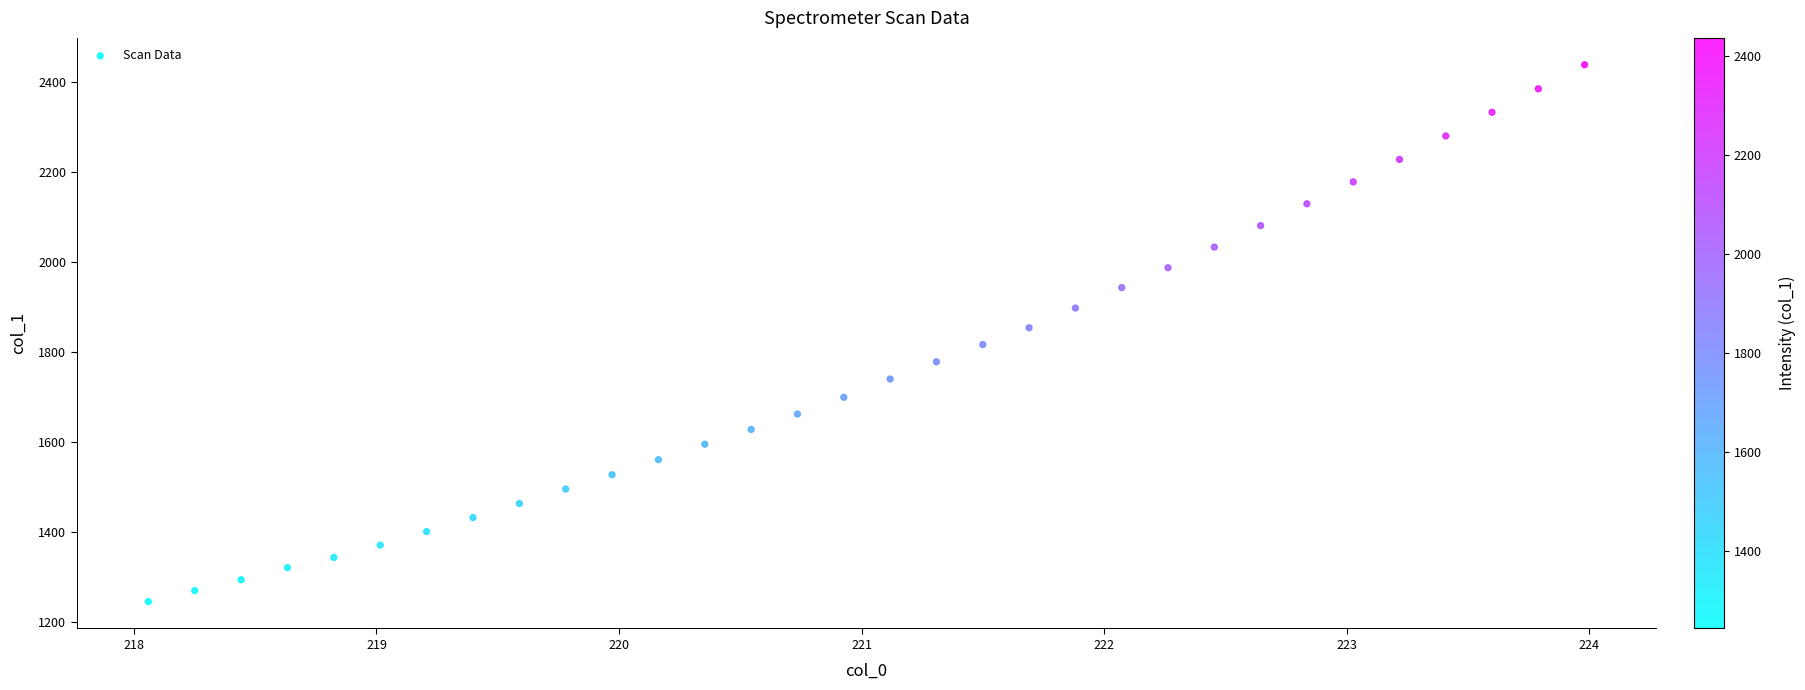

What is the range of X values (max minus min)?

5.9